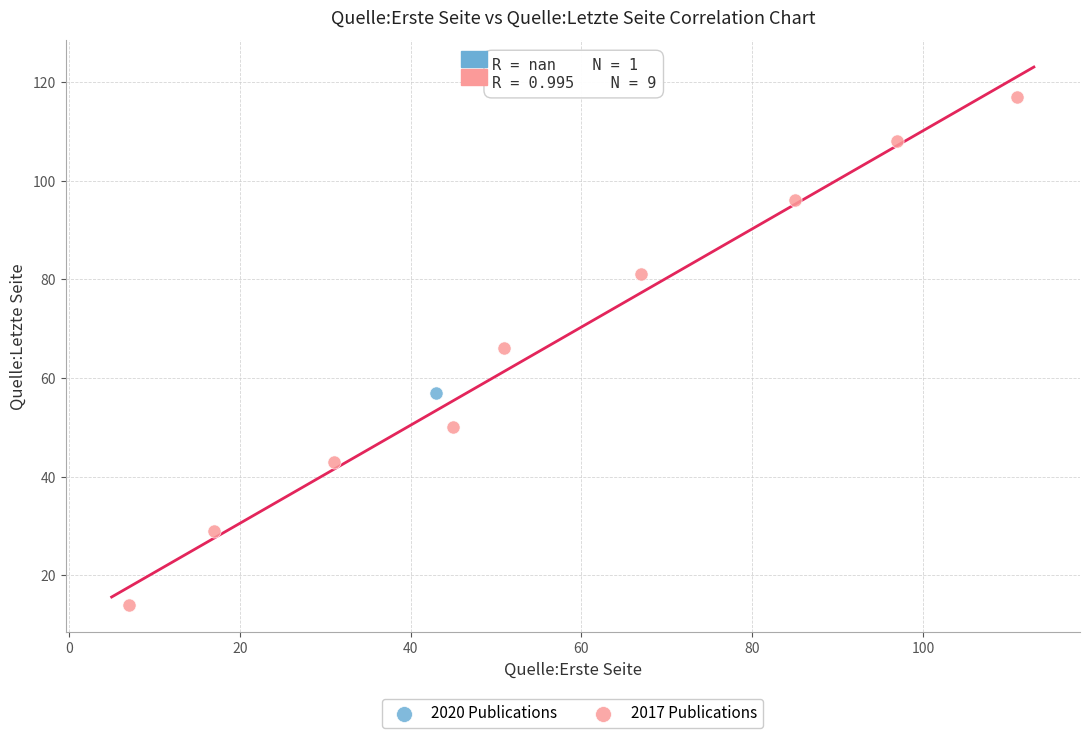

What are all the series names shown in the legend?

2020 Publications, 2017 Publications